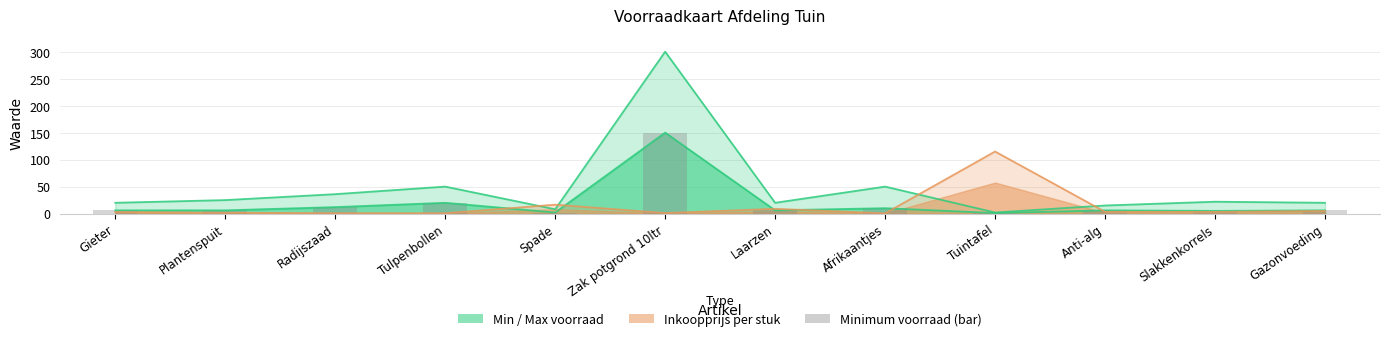

Where does the data first go above 6?

Radijszaad